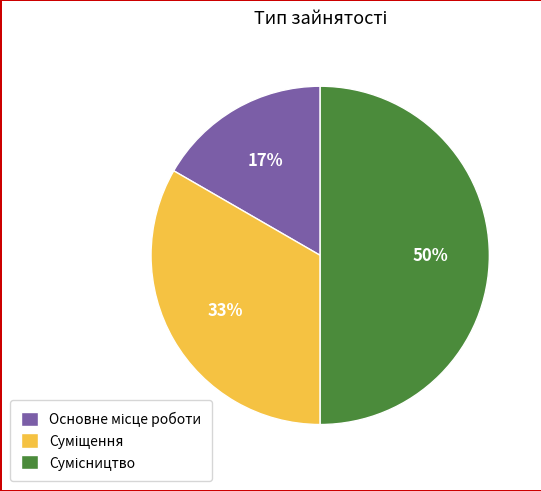

To the nearest percent, what is the difference between the largest and smallest slice percentages?

33%